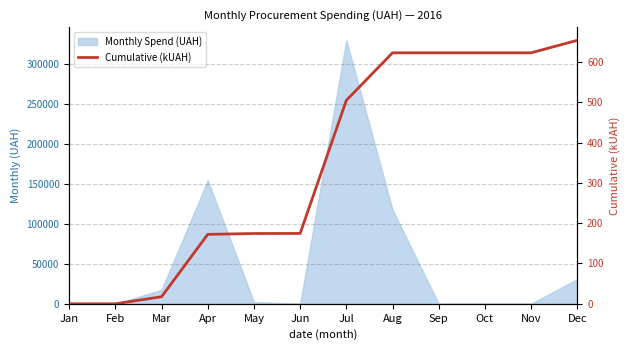

What is the approximate value at Oct?

622.7